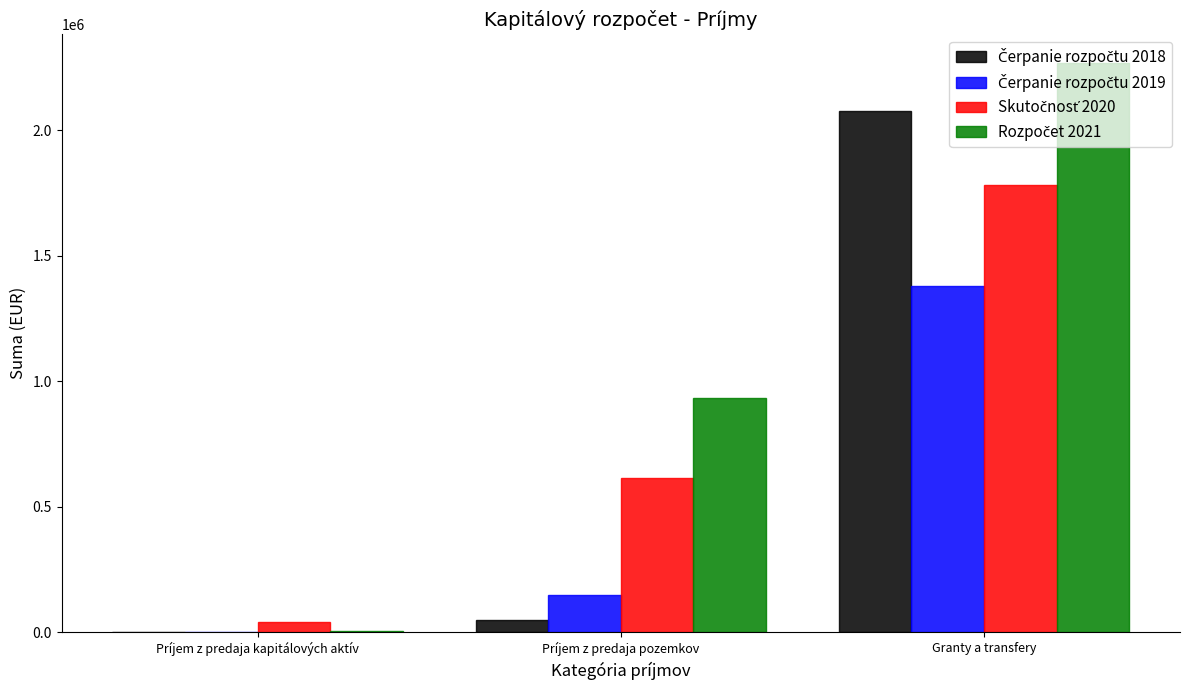

What is the total value across all series at Granty a transfery?

7507782.9